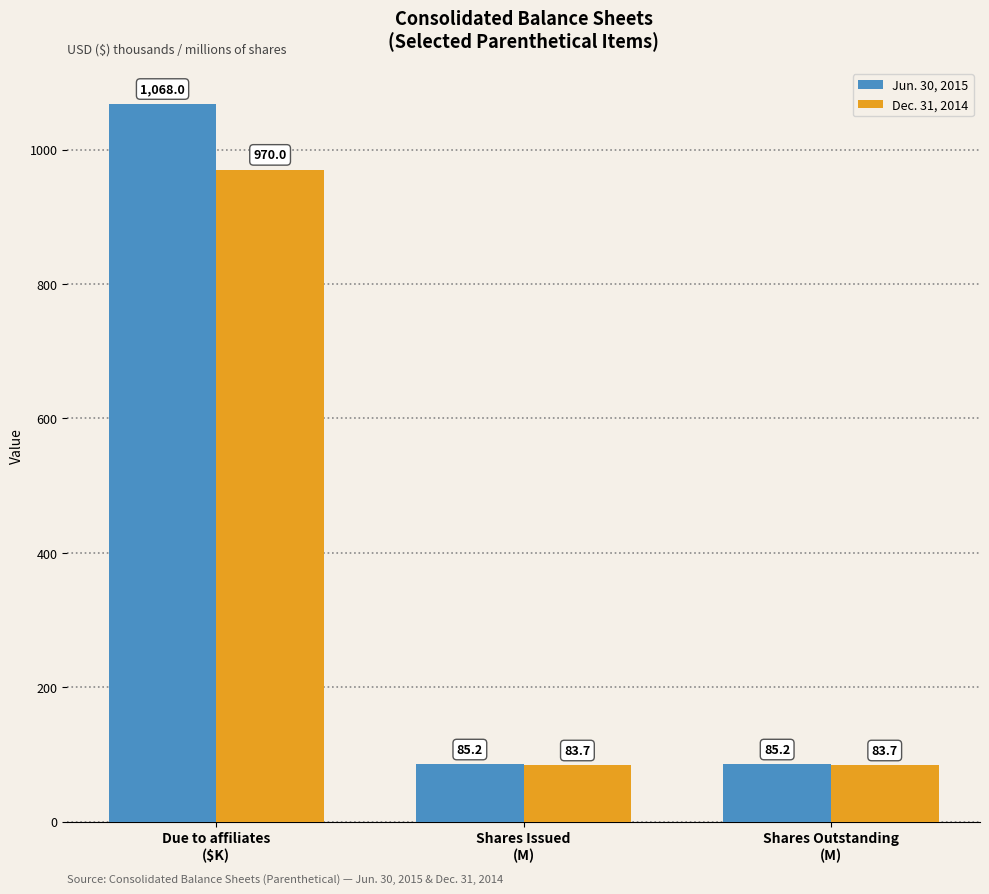

What is the smallest value displayed?

83.7